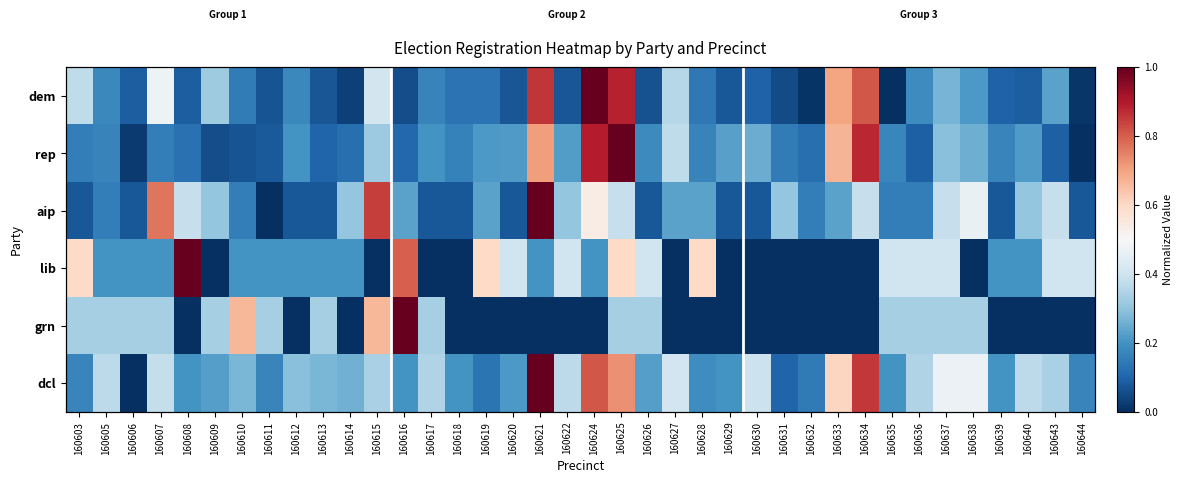

Which category has the lowest value in the lib series?

160609